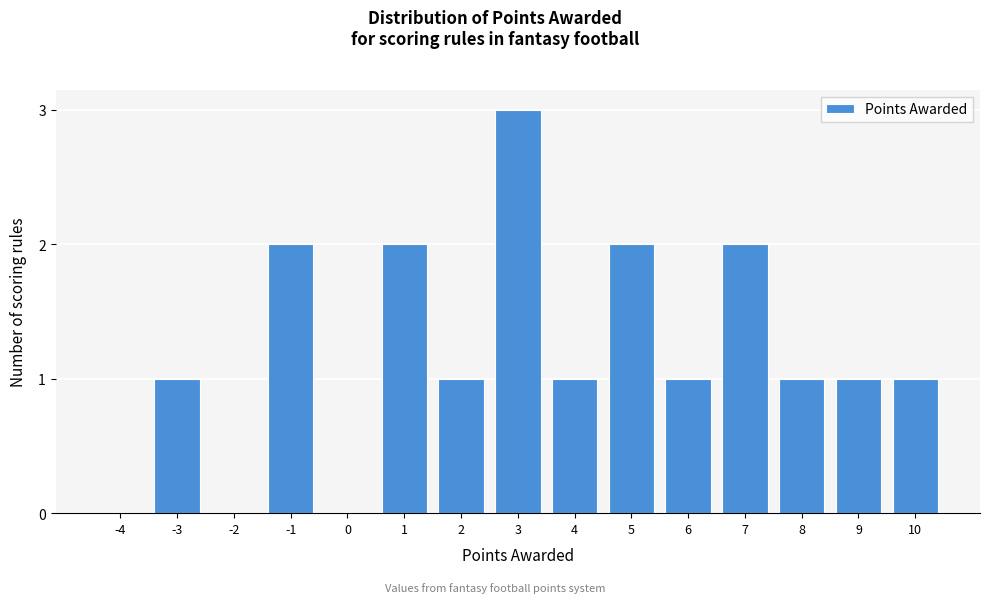

Reading left to right, transcribe all the data shown in this chart.

-4=0	-3=1	-2=0	-1=2	0=0	1=2	2=1	3=3	4=1	5=2	6=1	7=2	8=1	9=1	10=1